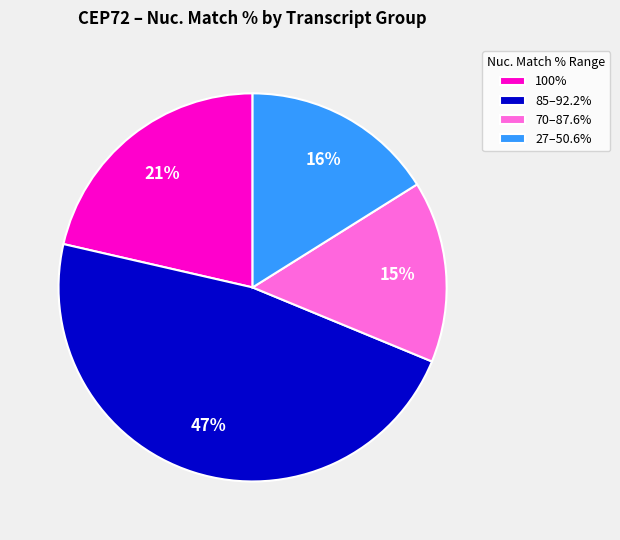

Between 70–87.6% and 100%, which is larger?

100%